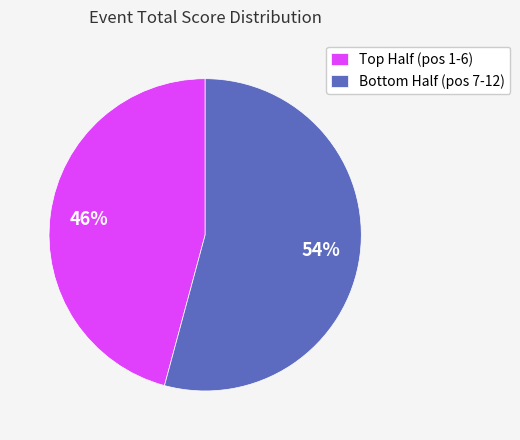

Which slice is the smallest?

Top Half (pos 1-6)